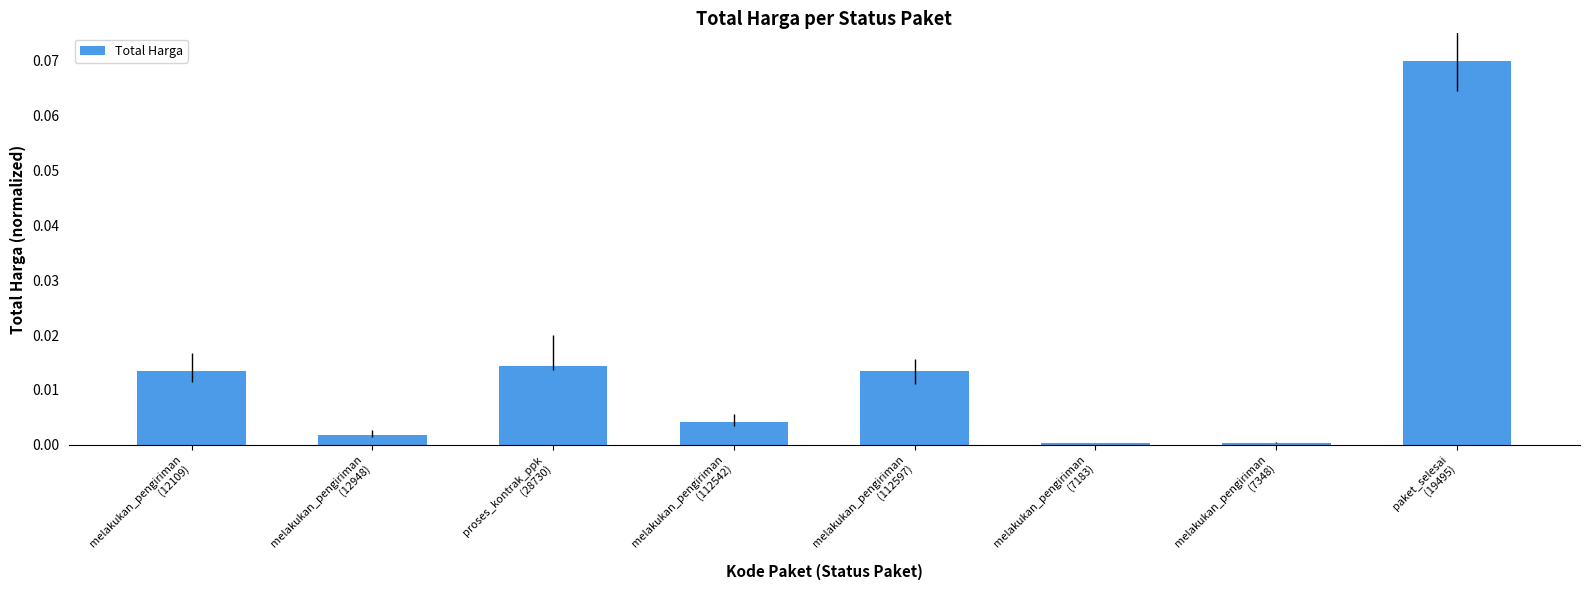

How many data points does each series have?

8